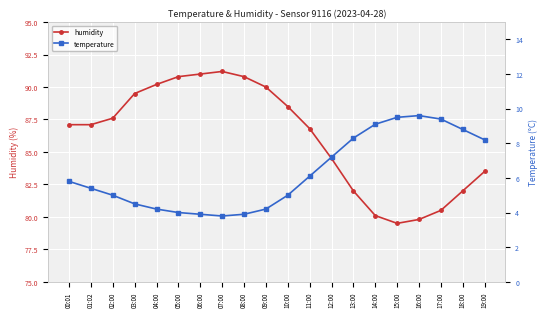

At which category is the sum across all series the highest?

07:00